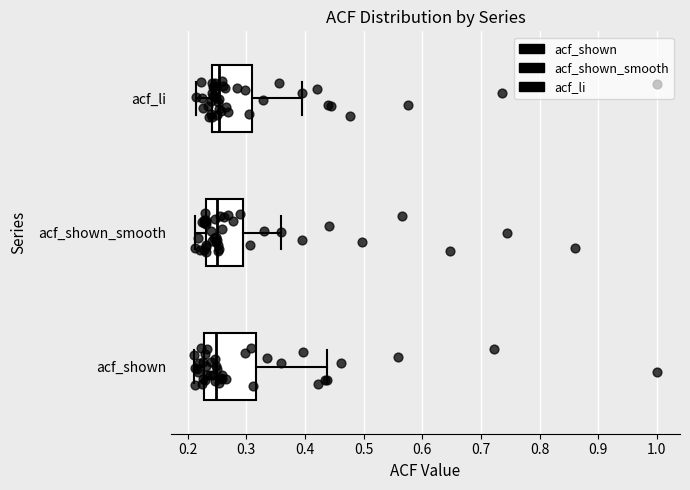

Reading bottom to top, transcribe this box plot: for each box, give where its median line is, the range the box spans, and where its two whiskers end, as read against the x-axis. The values are not printed on the chart, so give them approximately, as read against the axis.

acf_shown: median 0.25, box 0.23 to 0.32, whiskers 0.21 to 0.44
acf_shown_smooth: median 0.25, box 0.23 to 0.29, whiskers 0.21 to 0.36
acf_li: median 0.25, box 0.24 to 0.31, whiskers 0.21 to 0.40